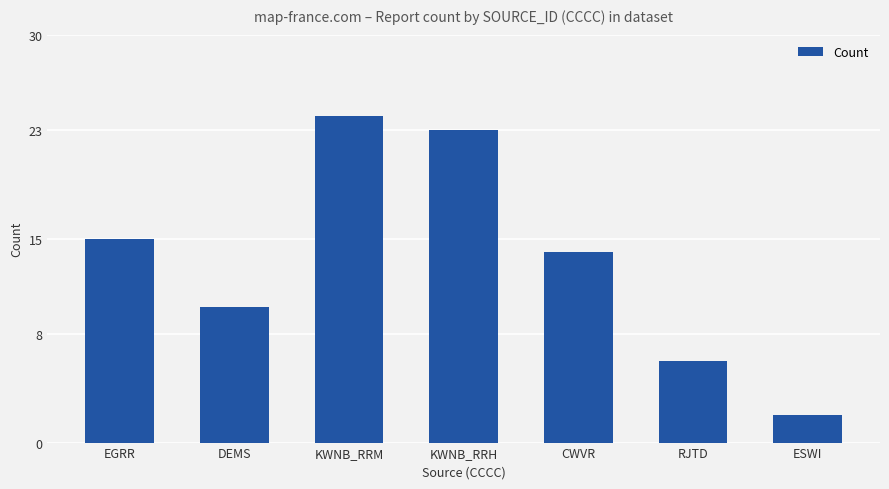

Rank the categories by value from lowest to highest.

ESWI, RJTD, DEMS, CWVR, EGRR, KWNB_RRH, KWNB_RRM